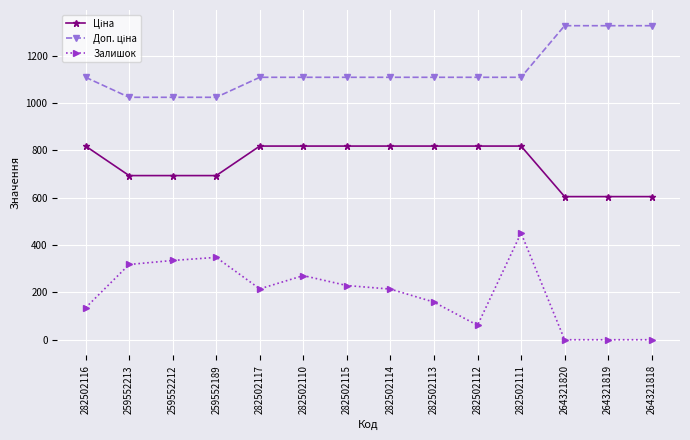

Count the number of categories in the chart.

14